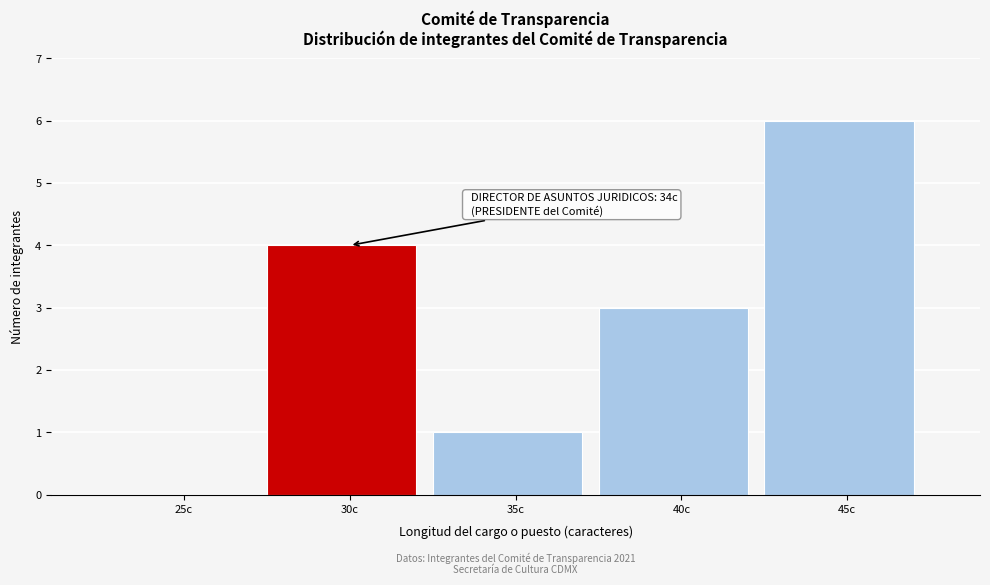

Reading left to right, list all the values displayed in this chart.

25c=0	30c=4	35c=1	40c=3	45c=6